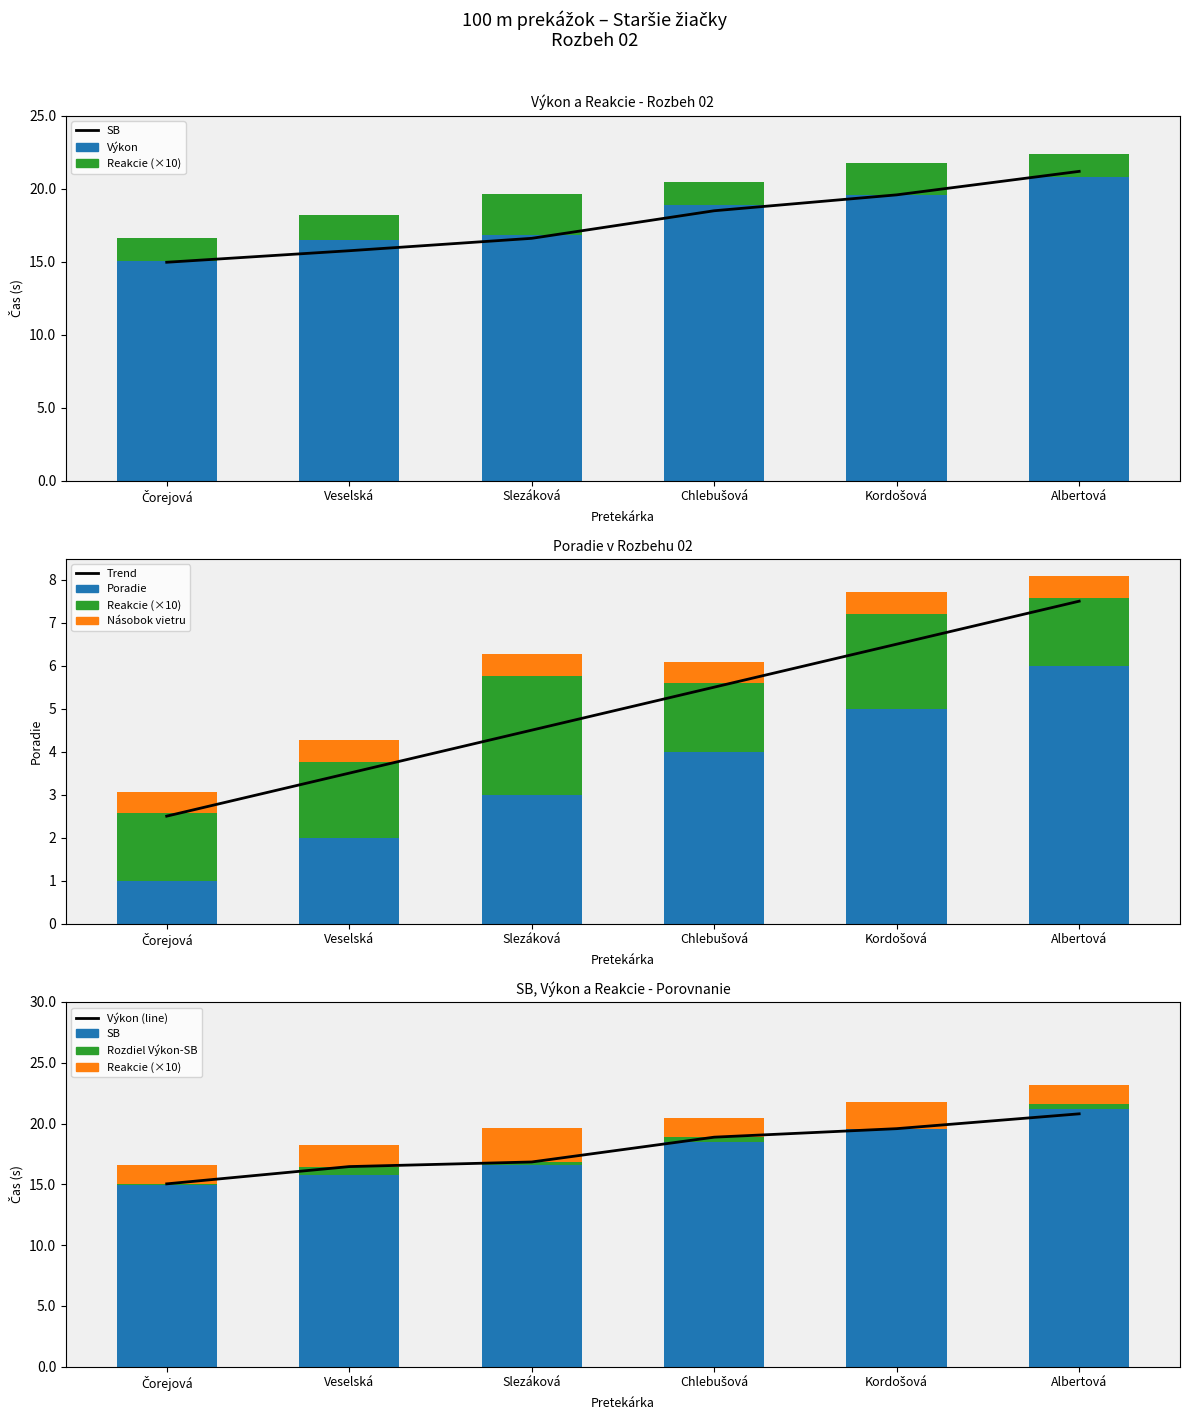

What is the lowest value of the Výkon series?

15.0